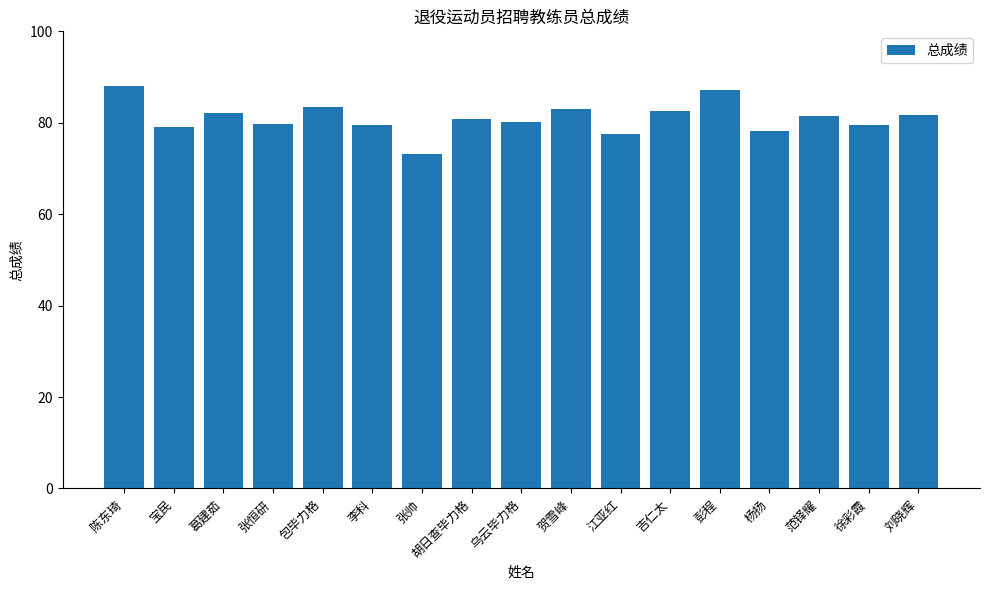

True or false: the data shows 79.6 at 李科.

True